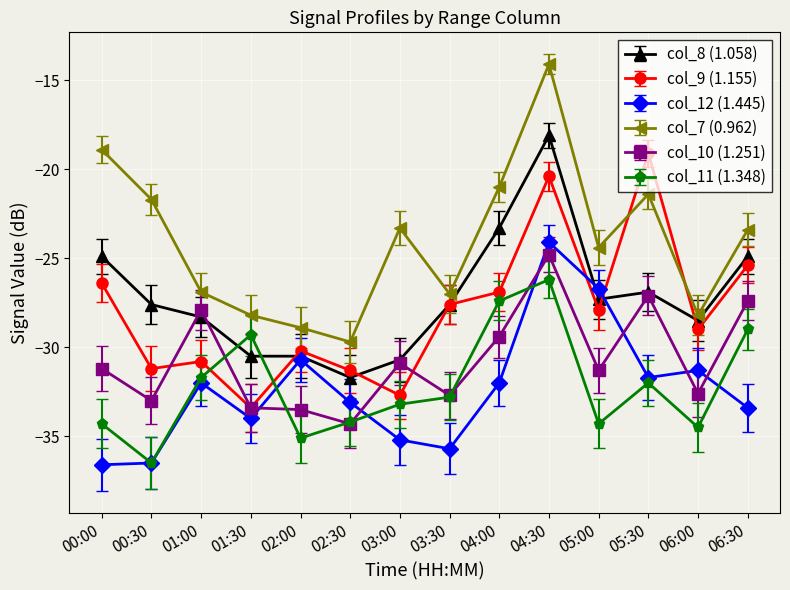

Which series has the largest total across all categories?

col_7 (0.962)